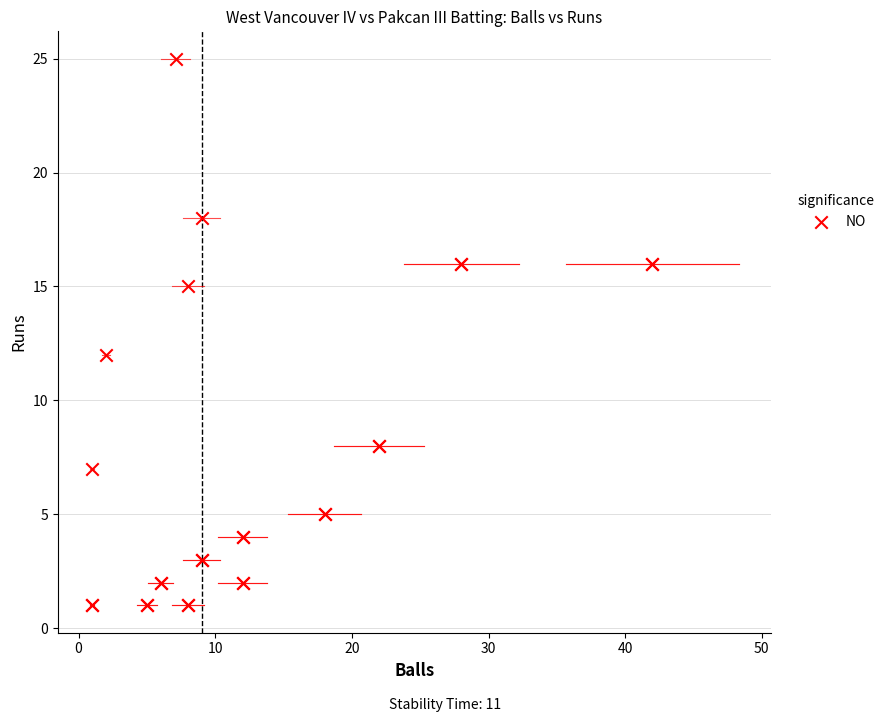

What Y value in the scatter plot is closest to 13?

12